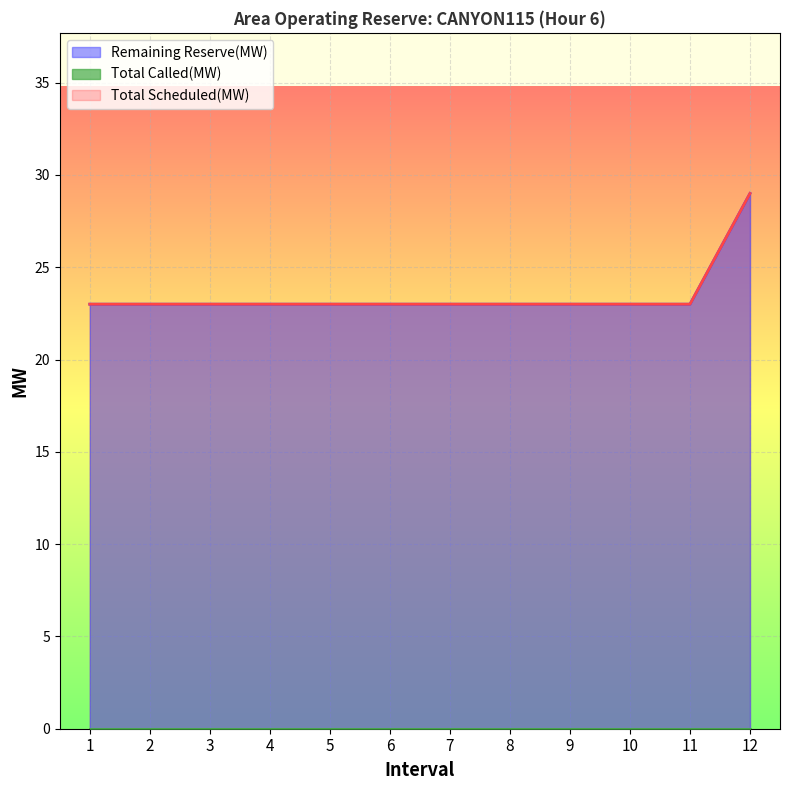

What is the average value of the Total Scheduled(MW) series?

24